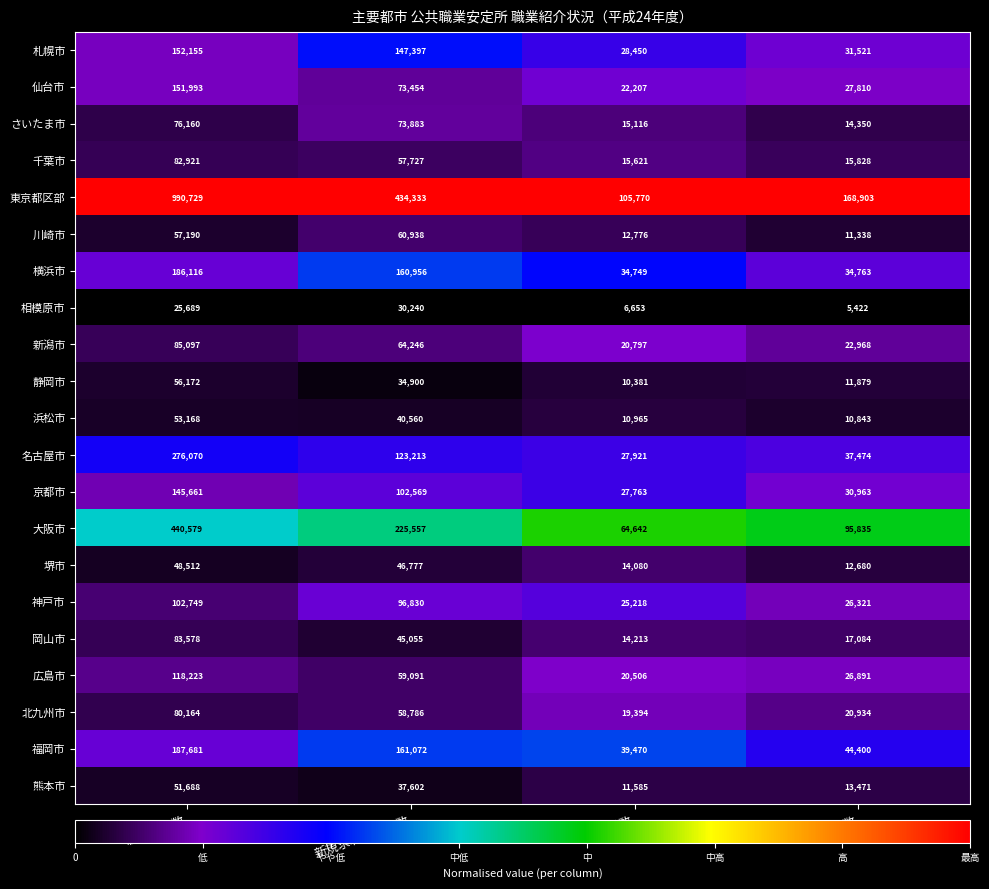

Count the number of categories in the chart.

4